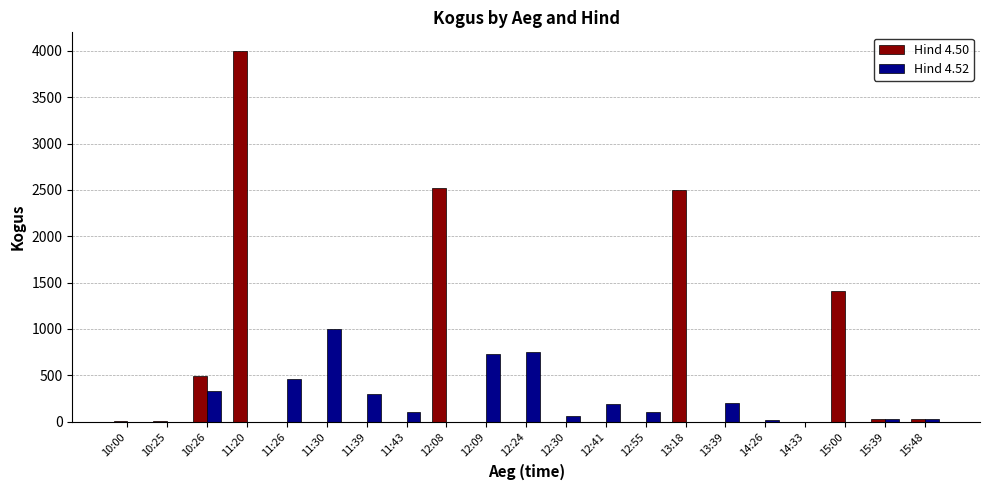

Which series changed the most between 10:26 and 15:00?

Hind 4.50